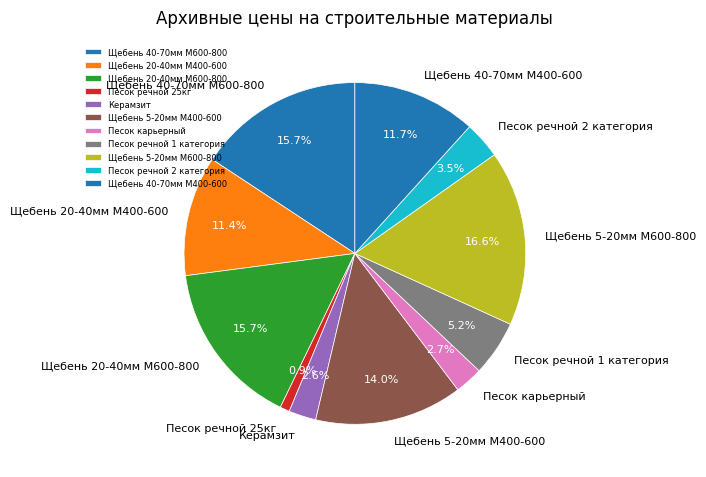

To the nearest percent, what percentage of the pie is Щебень 40-70мм М600-800?

16%